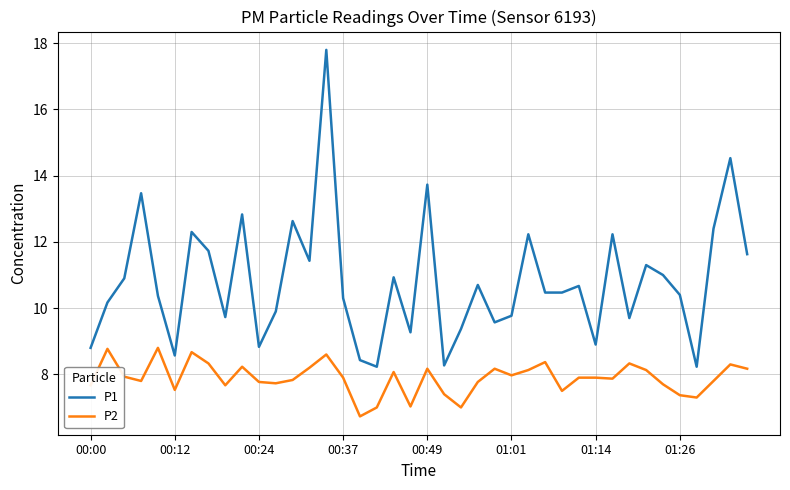

What is the difference between the maximum and minimum values in the P2 series?

2.1